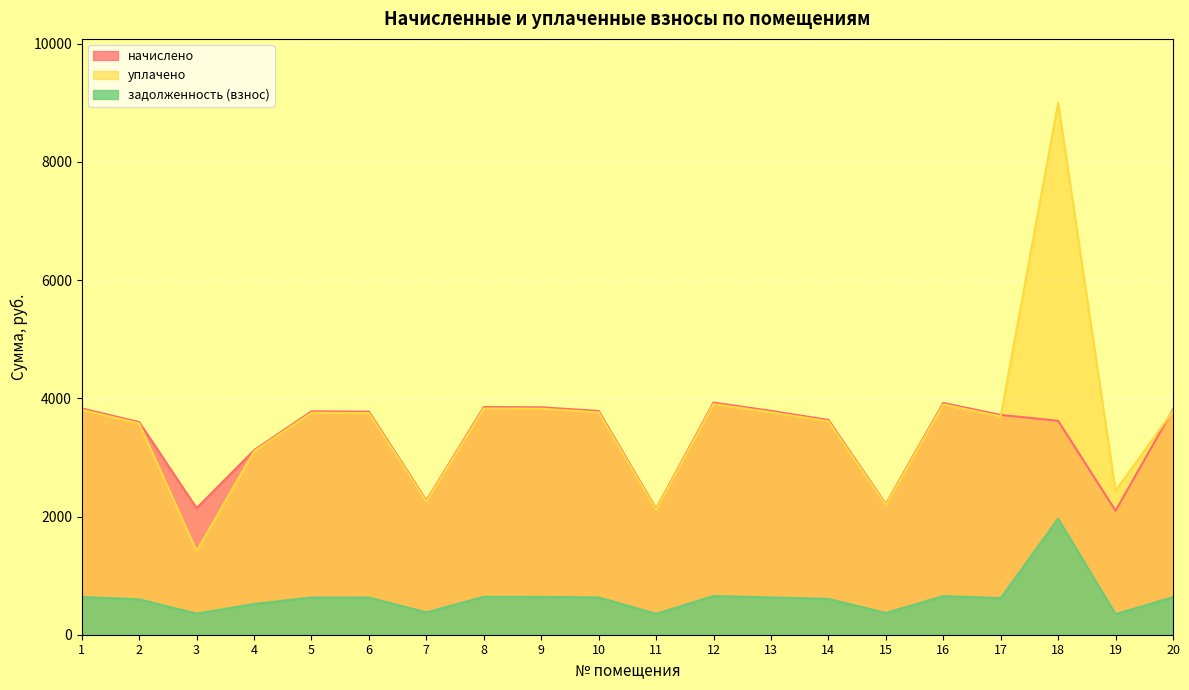

Rank the categories by начислено value from lowest to highest.

19, 11, 3, 15, 7, 4, 2, 18, 14, 17, 6, 5, 10, 13, 20, 1, 9, 8, 16, 12